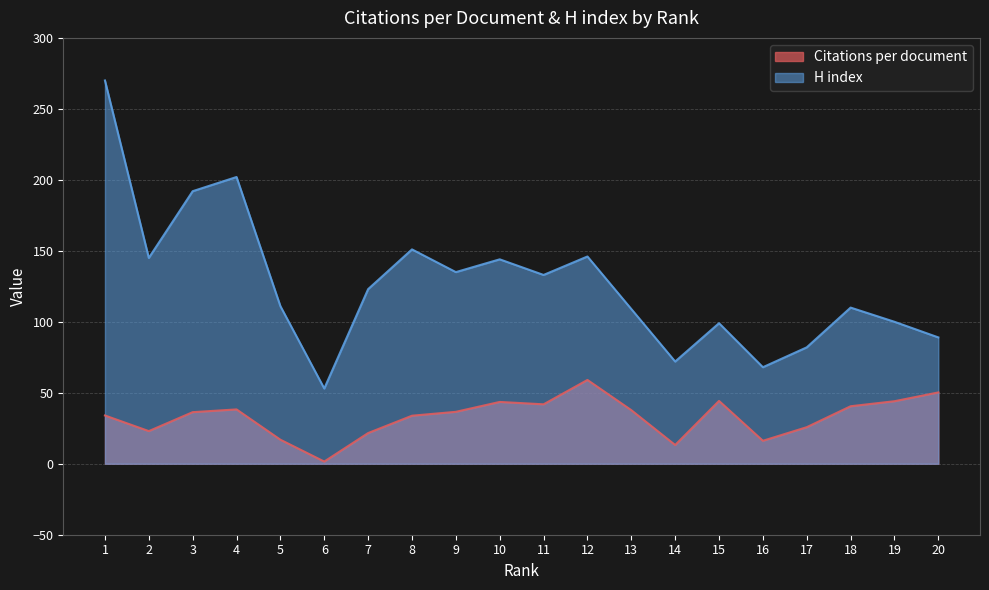

Is the value of H index at 19 greater than the value of Citations per document at 5?

Yes